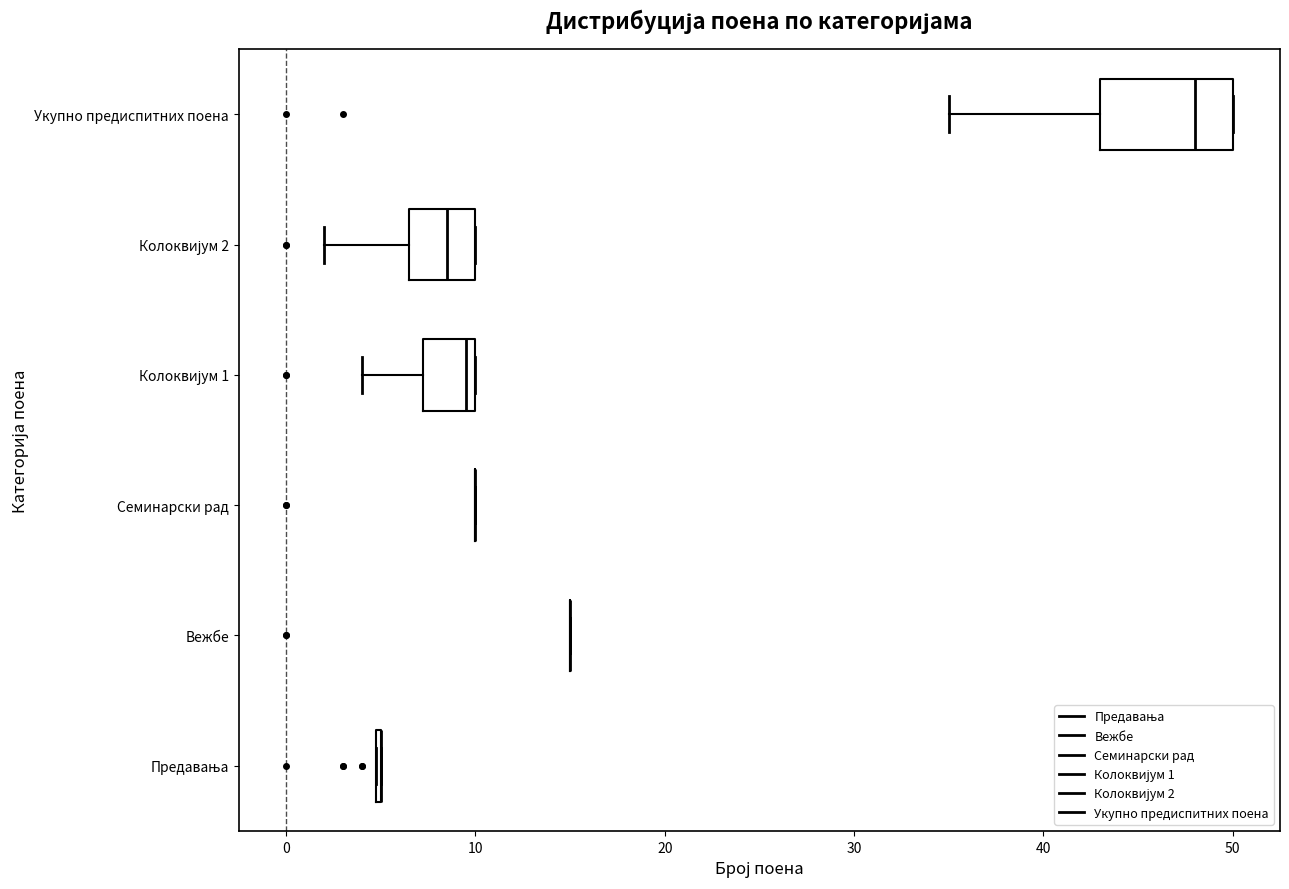

Reading bottom to top, transcribe this box plot: for each box, give where its median line is, the range the box spans, and where its two whiskers end, as read against the x-axis. The values are not printed on the chart, so give them approximately, as read against the axis.

Предавања: box collapsed to a line at 5, whiskers 5 to 5
Вежбе: box collapsed to a line at 15, whiskers 15 to 15
Семинарски рад: box collapsed to a line at 10, whiskers 10 to 10
Колоквијум 1: median 10 (just left of the box's right edge), box 7 to 10, whiskers 4 to 10
Колоквијум 2: median 9, box 7 to 10, whiskers 2 to 10
Укупно предиспитних поена: median 48, box 43 to 50, whiskers 35 to 50